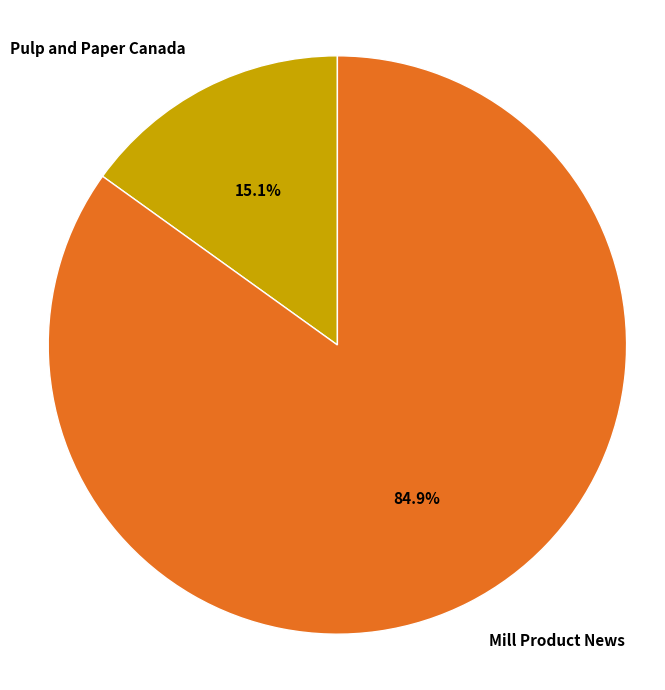

How many slices are in this pie chart?

2